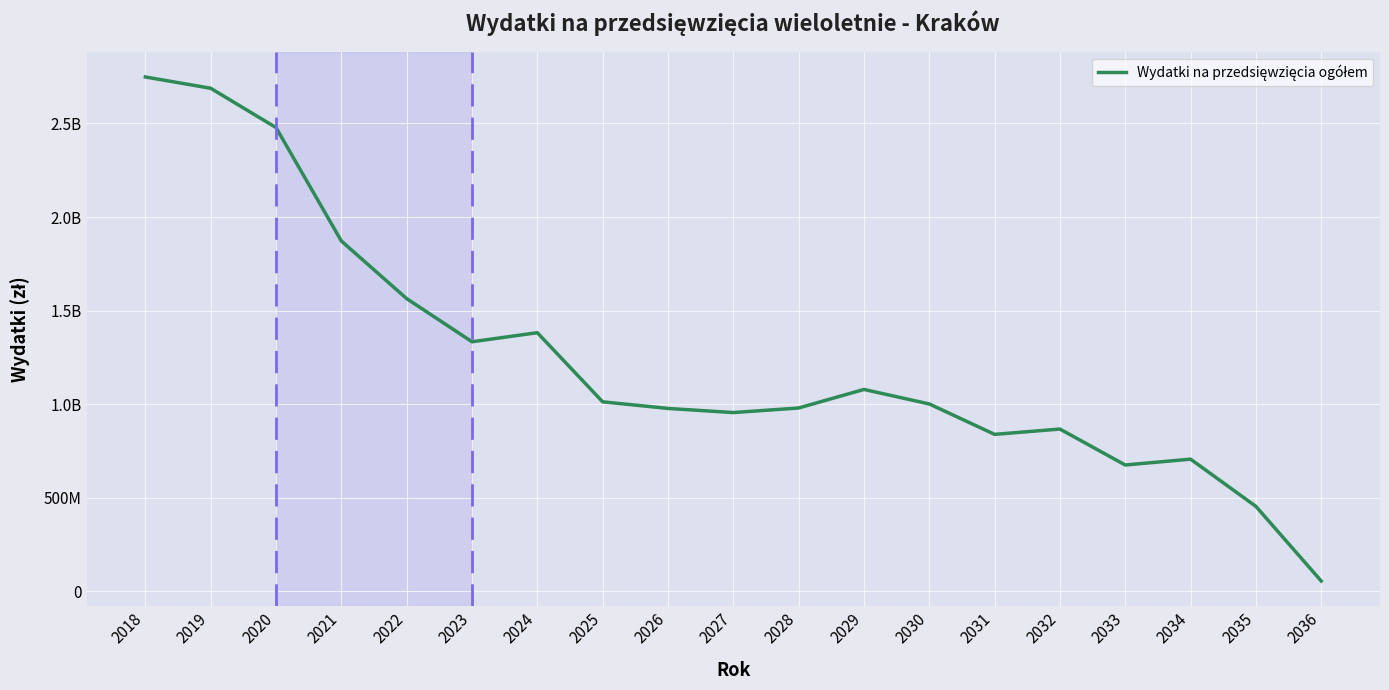

Is this an area chart (filled region under the line)?

No